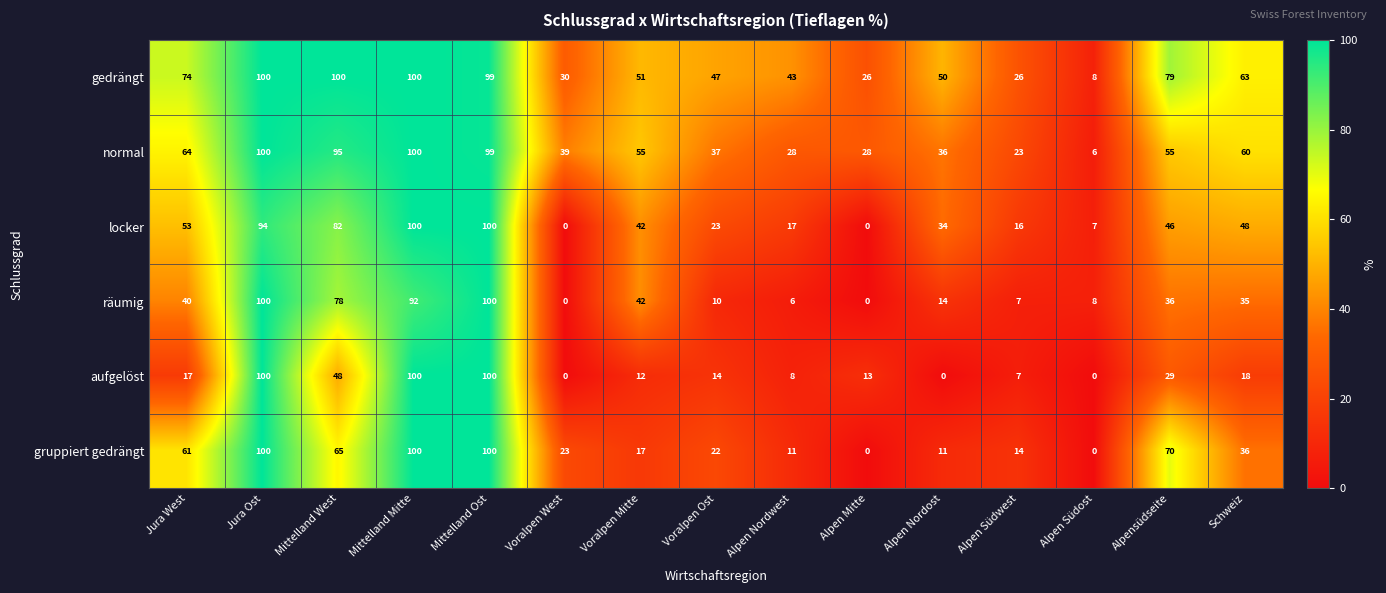

Which series has the largest total across all categories?

gedrängt